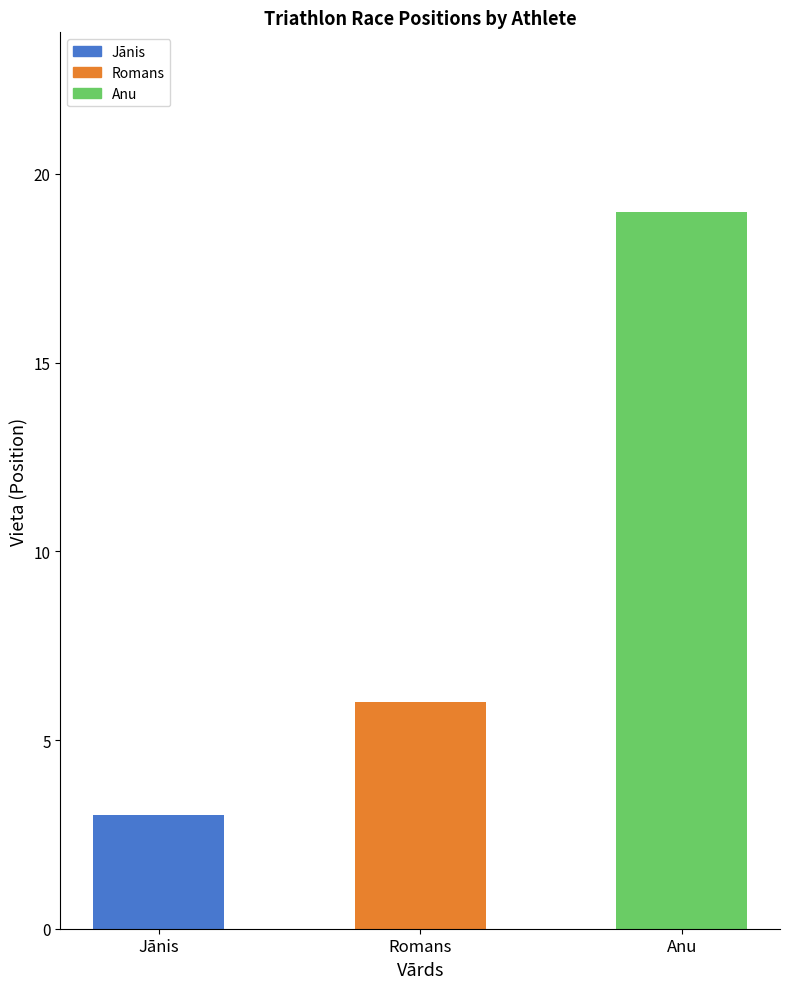

List the labels in order of value, smallest first.

Jānis, Romans, Anu